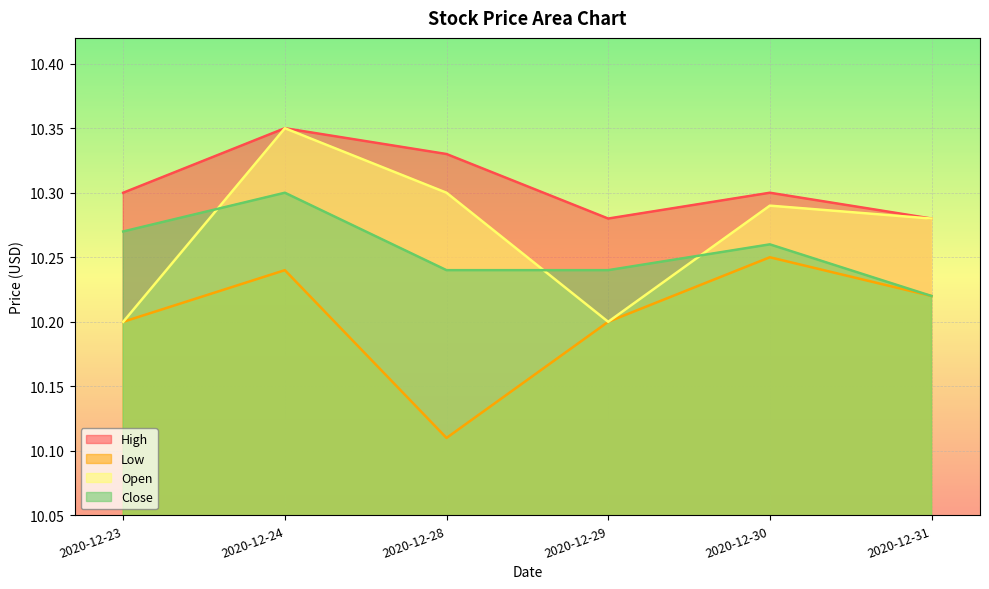

At how many categories does at least one series exceed 10?

6